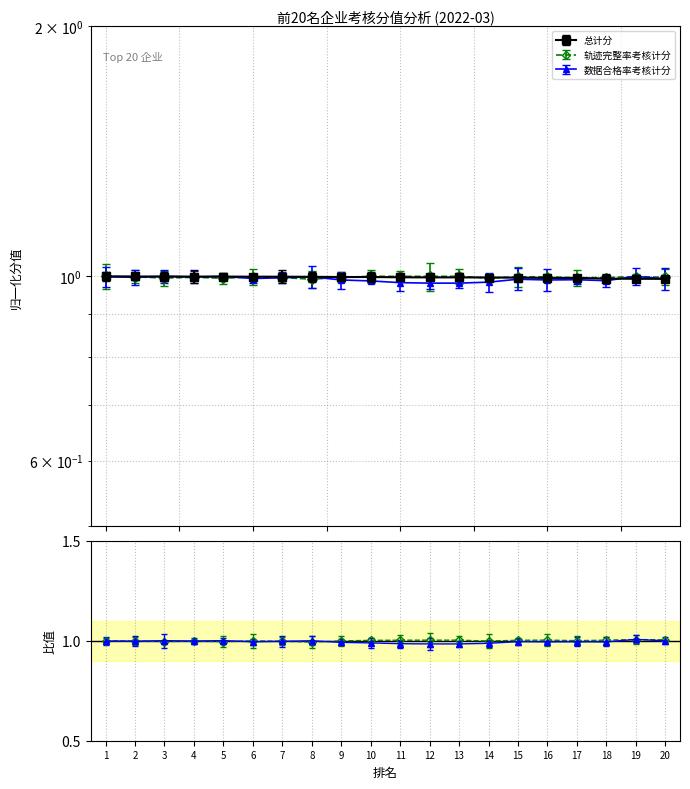

What are all the series names shown in the legend?

总计分, 轨迹完整率考核计分, 数据合格率考核计分